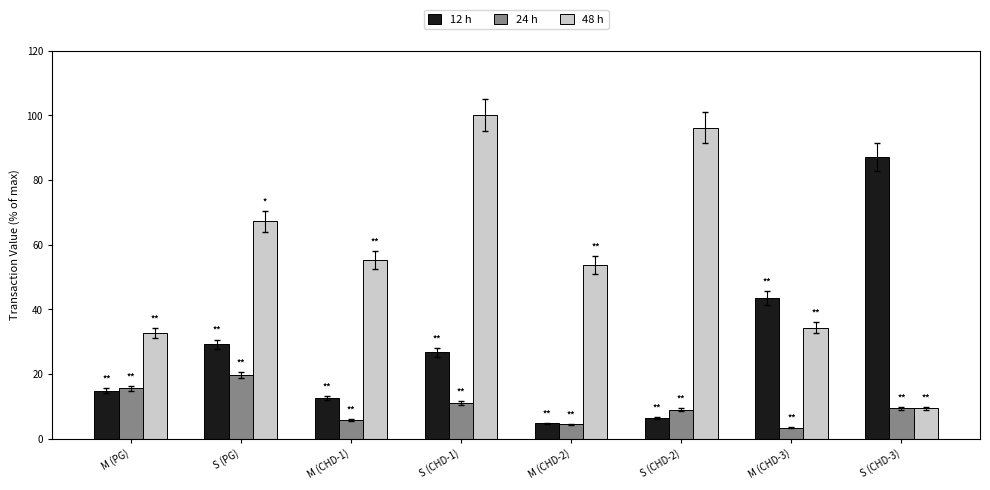

What is the total value across all series at S (CHD-2)?

111.5